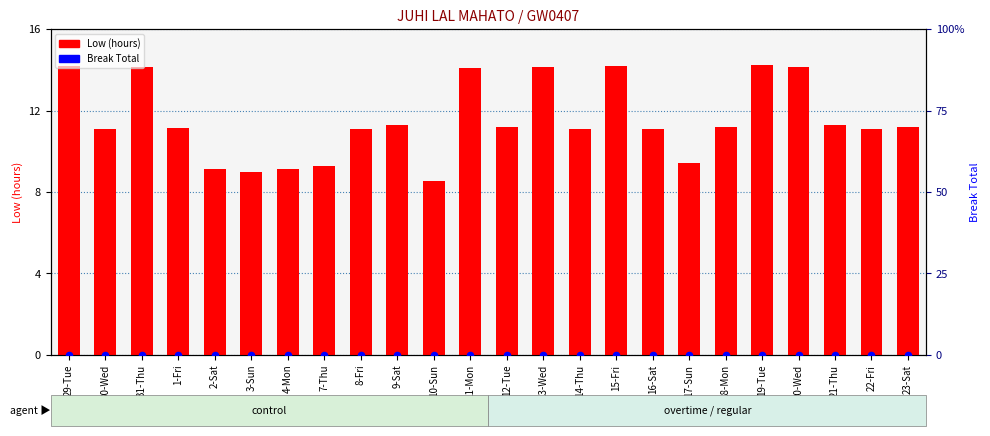

Is the value of Break Total at 29-Tue greater than the value of Low (hours) at 1-Fri?

No